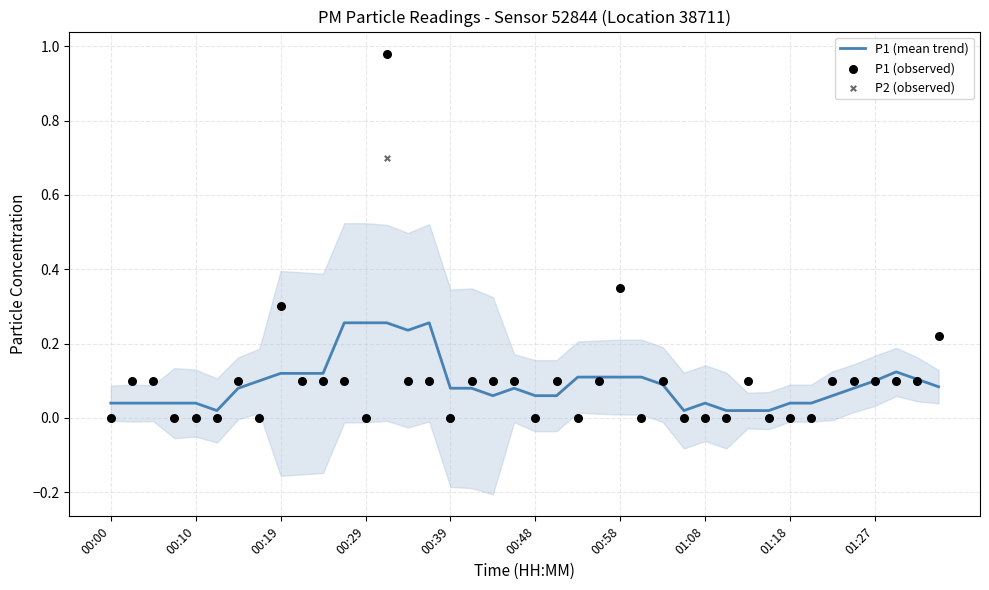

Which series reaches the minimum Y coordinate?

P1 (observed)